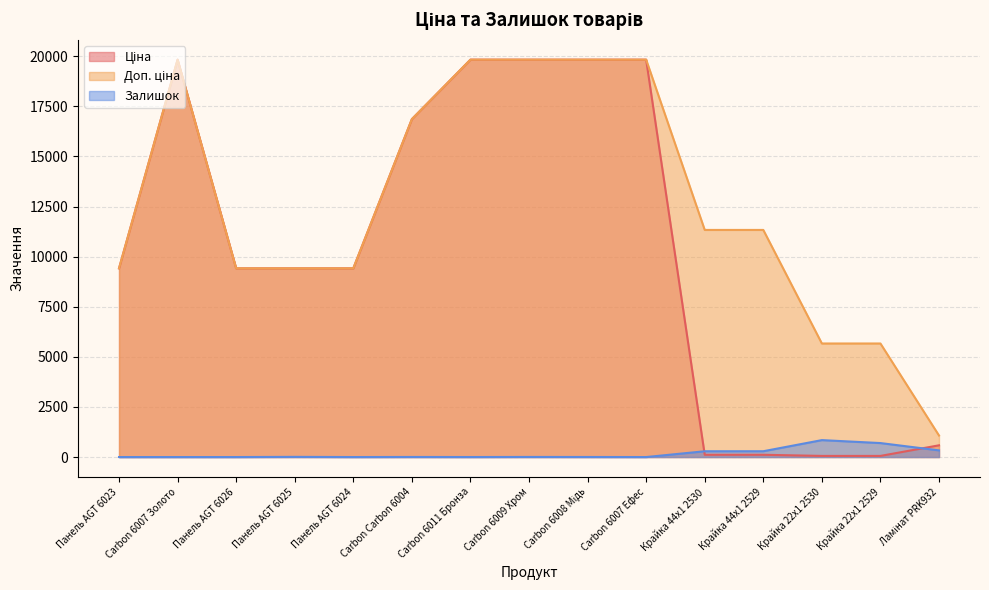

How many lines are shown in the chart?

3